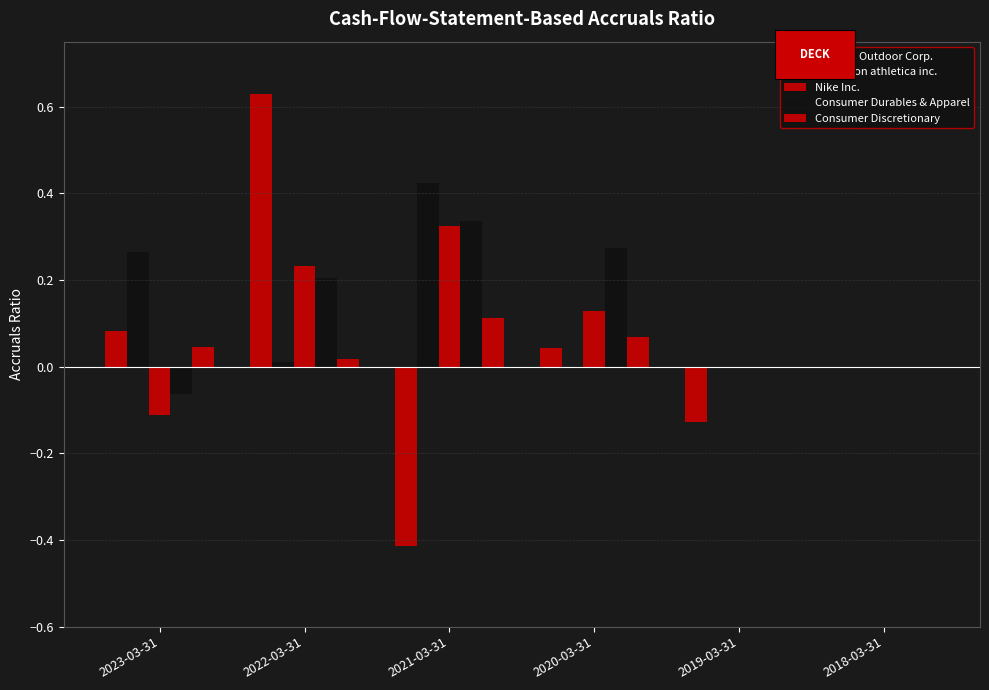

At how many categories does at least one series exceed 0?

4